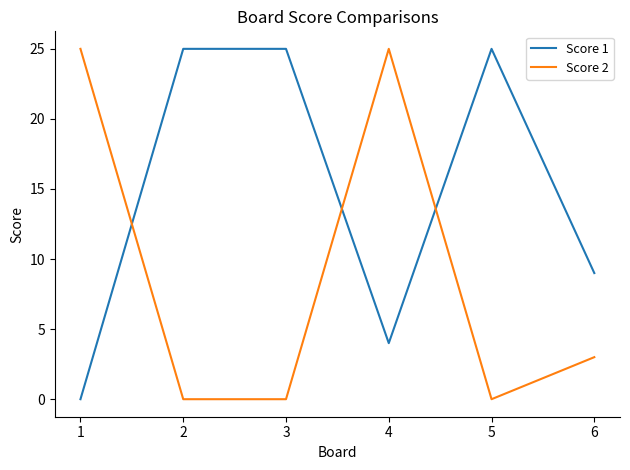

Reading right to left, what are all the values shown in this chart?

Score 1: 9	25	4	25	25	0
Score 2: 3	0	25	0	0	25